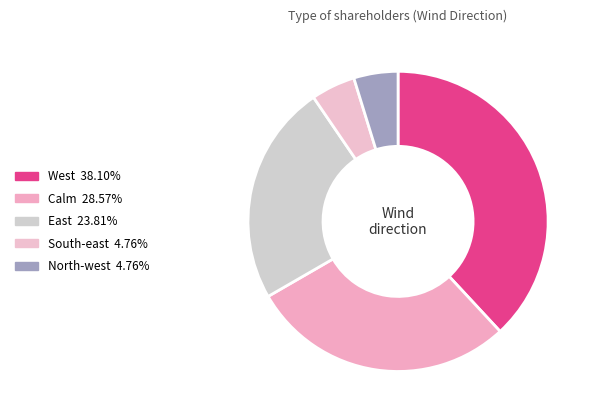

How many segments does this pie chart have?

5